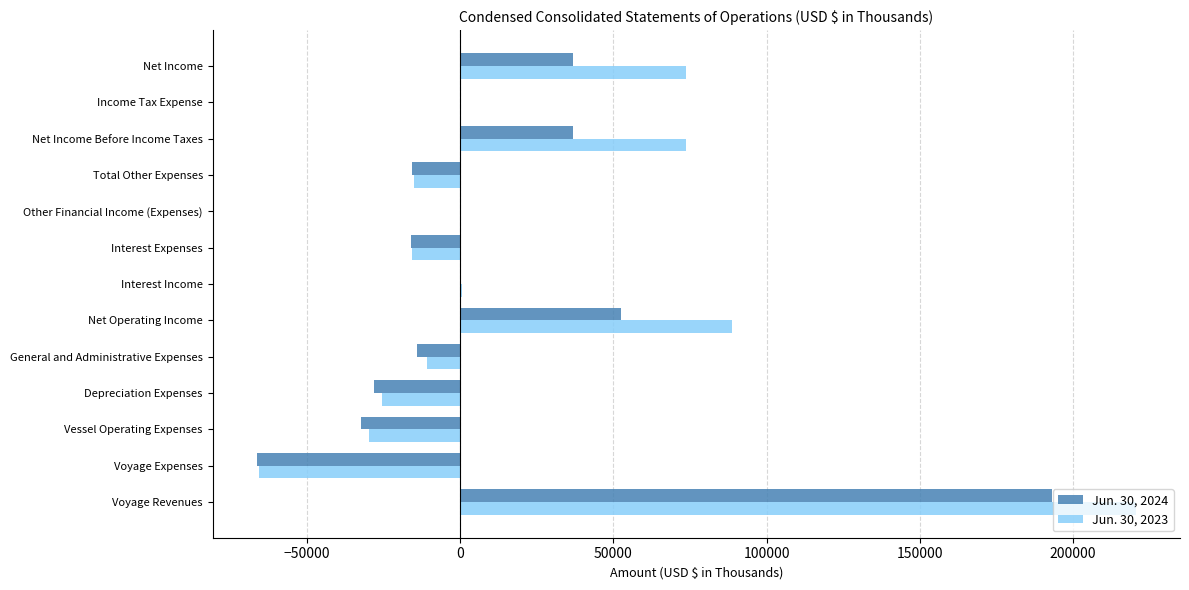

What is the average value of the Jun. 30, 2024 series?

11281